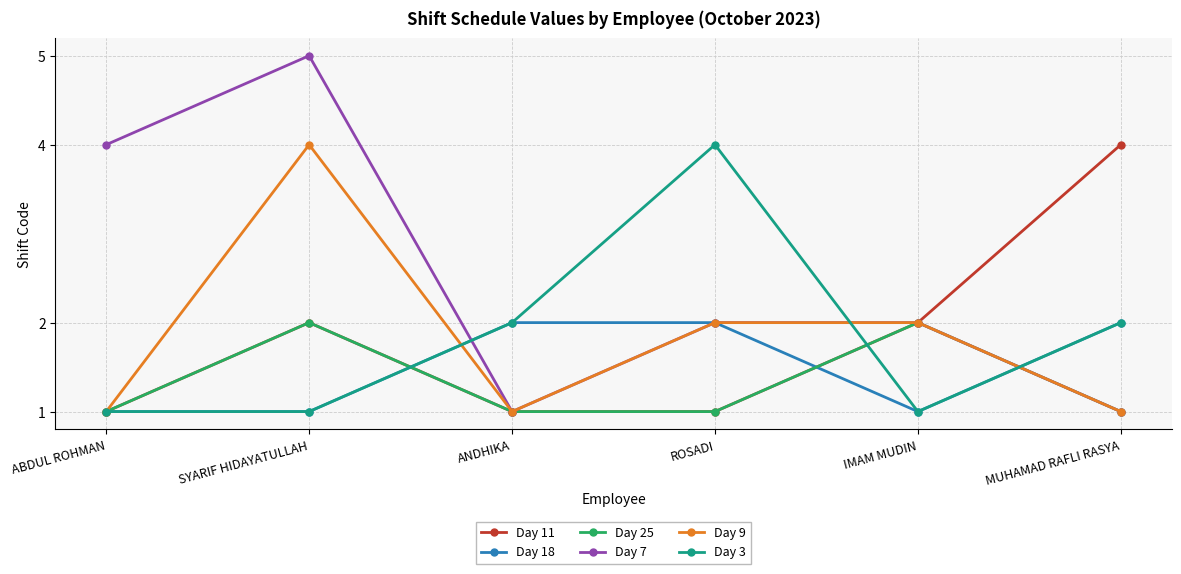

At which category does Day 25 reach its first local peak?

SYARIF HIDAYATULLAH